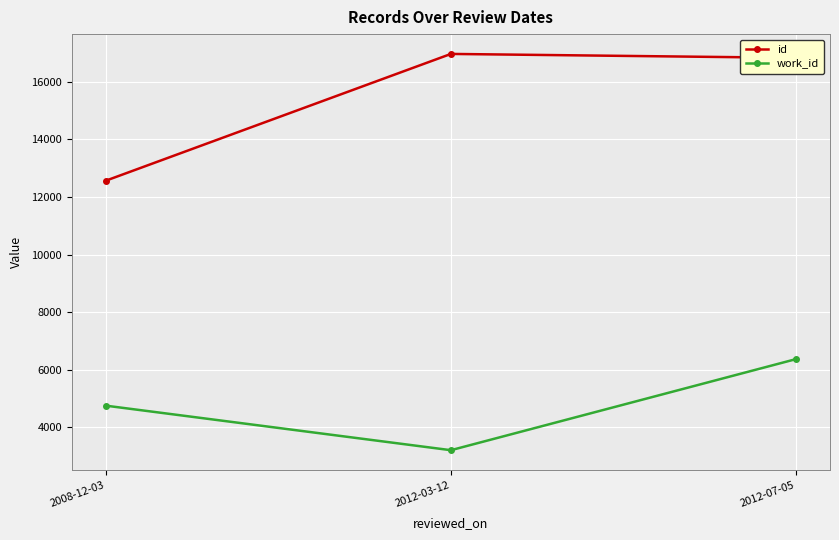

What is the lowest value of the work_id series?

3206